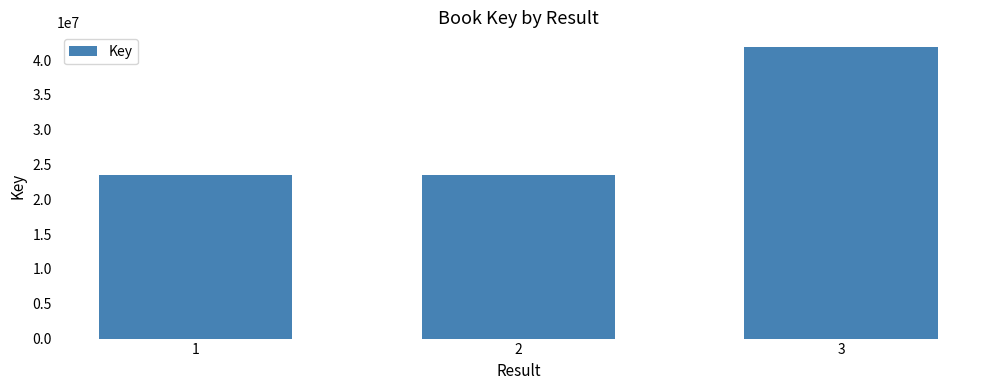

What is the greatest value displayed?

41883008